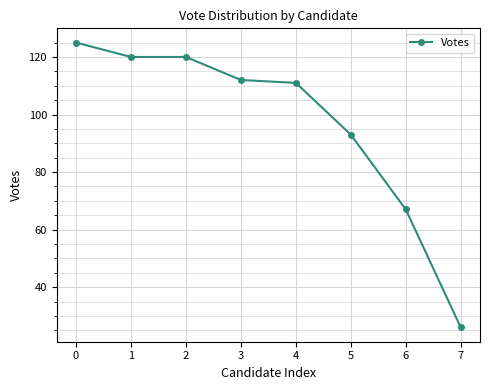

What is the value of the 4th point from the left?

112